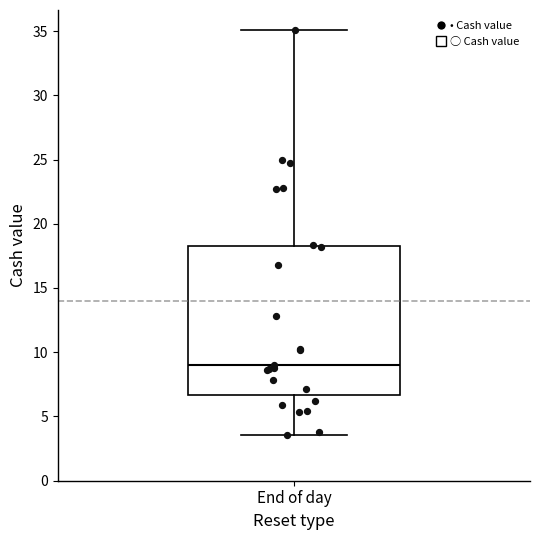

Read this box plot against the y-axis: the position of the median line, the range covered by the box, and the ends of both whiskers. The values are not printed on the chart, so give them approximately, as read against the axis.

median 9.0, box 6.5 to 18.5, whiskers 3.5 to 35.0